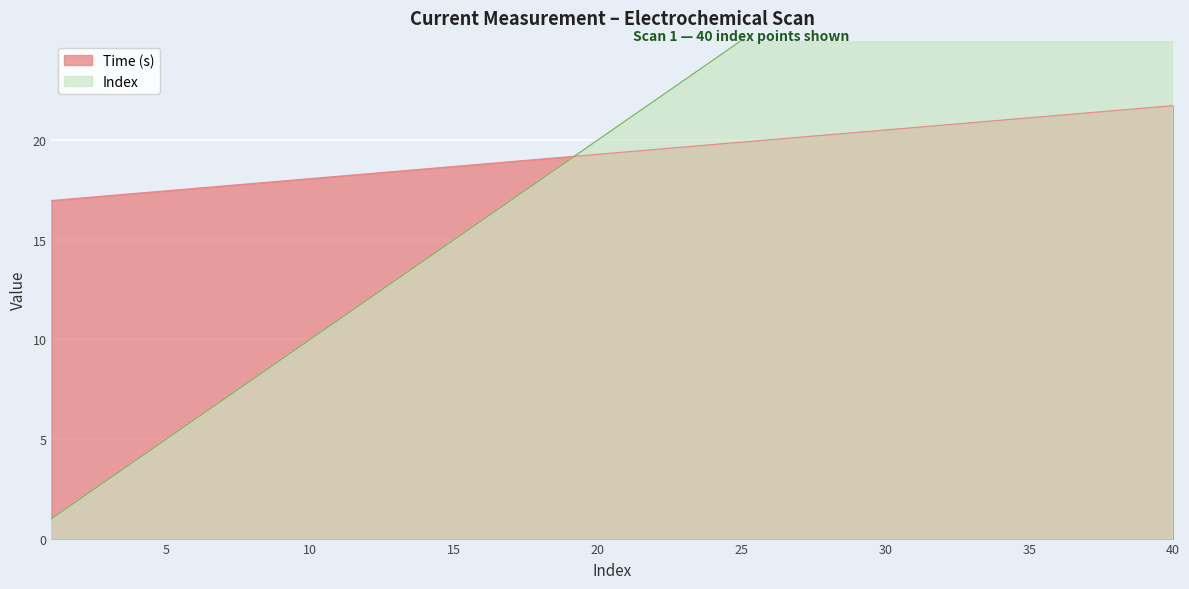

How many data points in Time (s) are above 19?

23